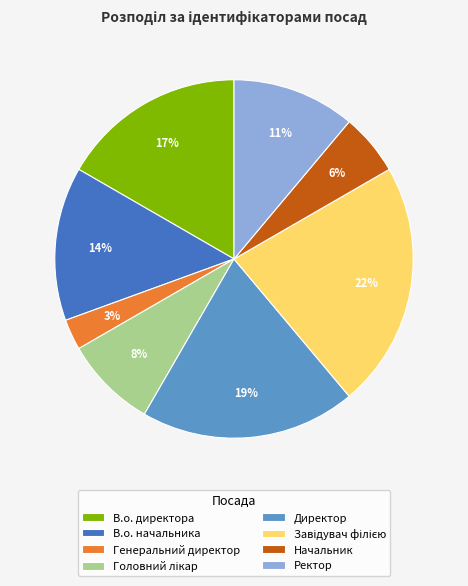

How many slices are in this pie chart?

8